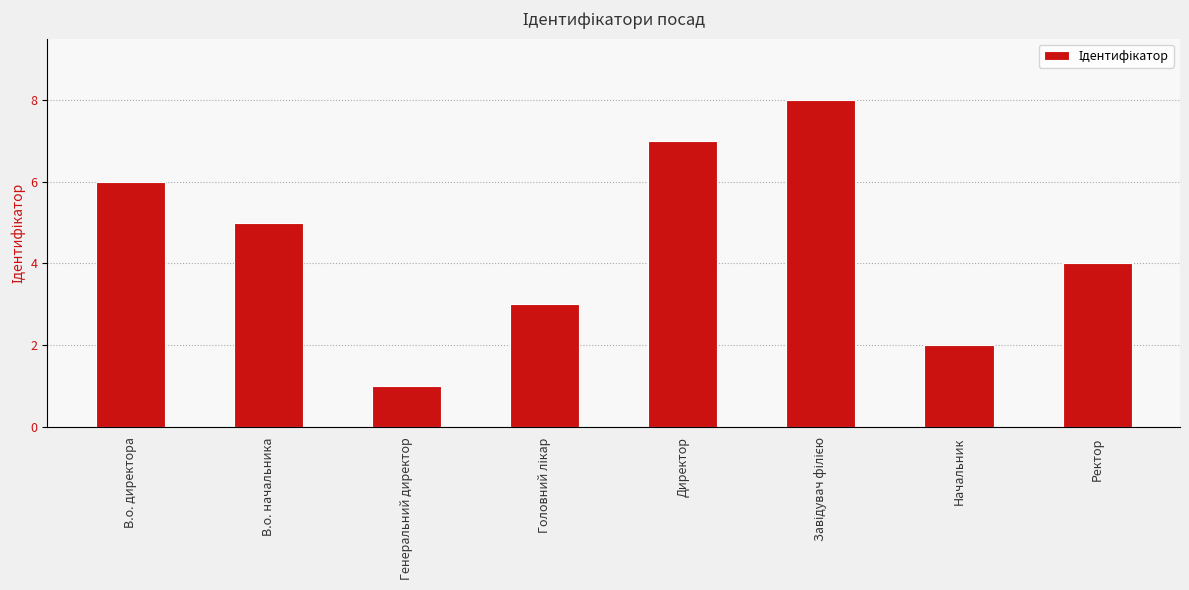

Is it true that the value at В.о. начальника is 5?

True